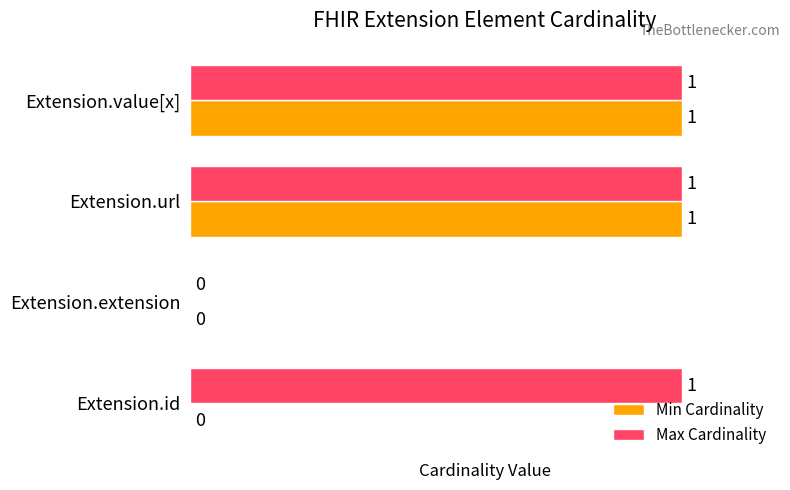

Is it true that Max Cardinality equals 0 at Extension.extension?

True